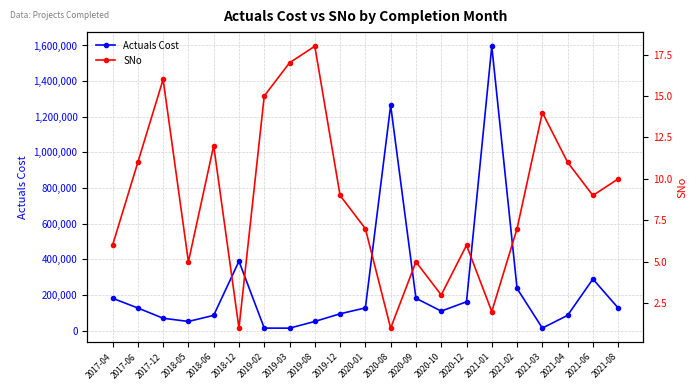

Which category has the lowest value across all series?

2018-12